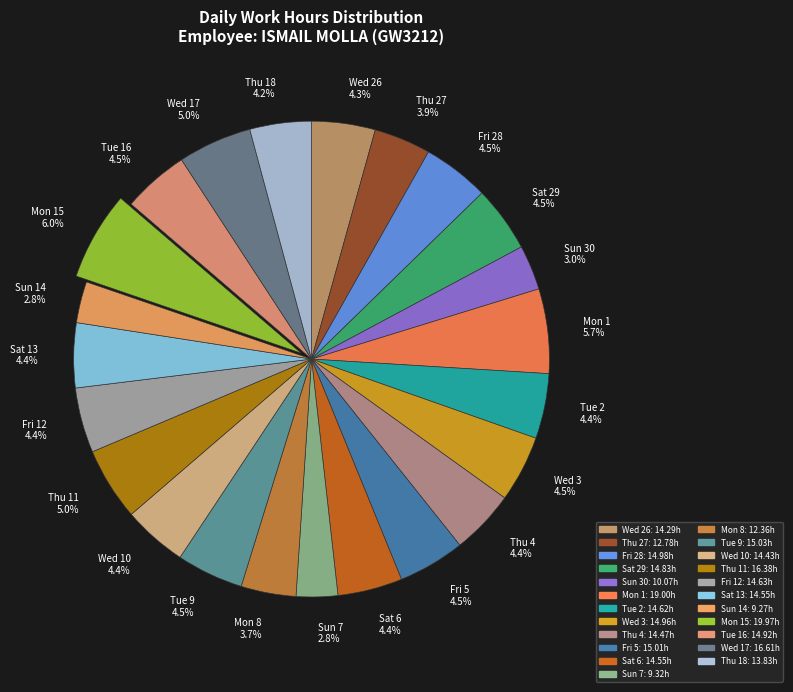

Which has a higher value, Thu 18 4.2% or Thu 11 5.0%?

Thu 11 5.0%